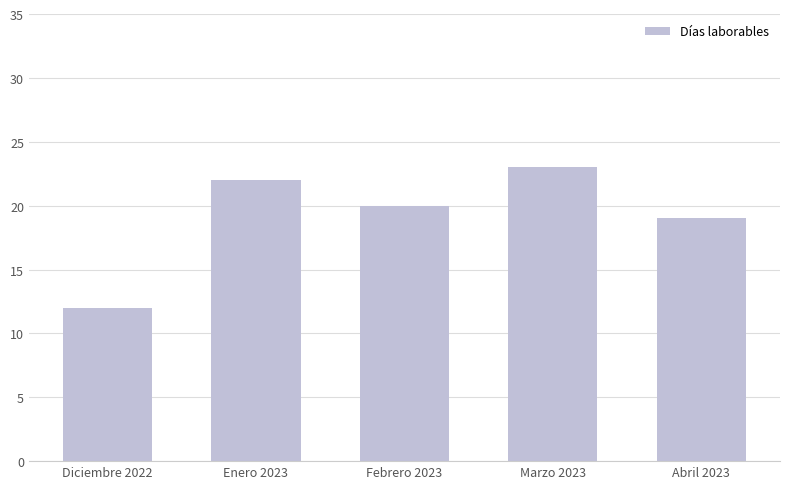

What is the label of the 4th bar from the right?

Enero 2023